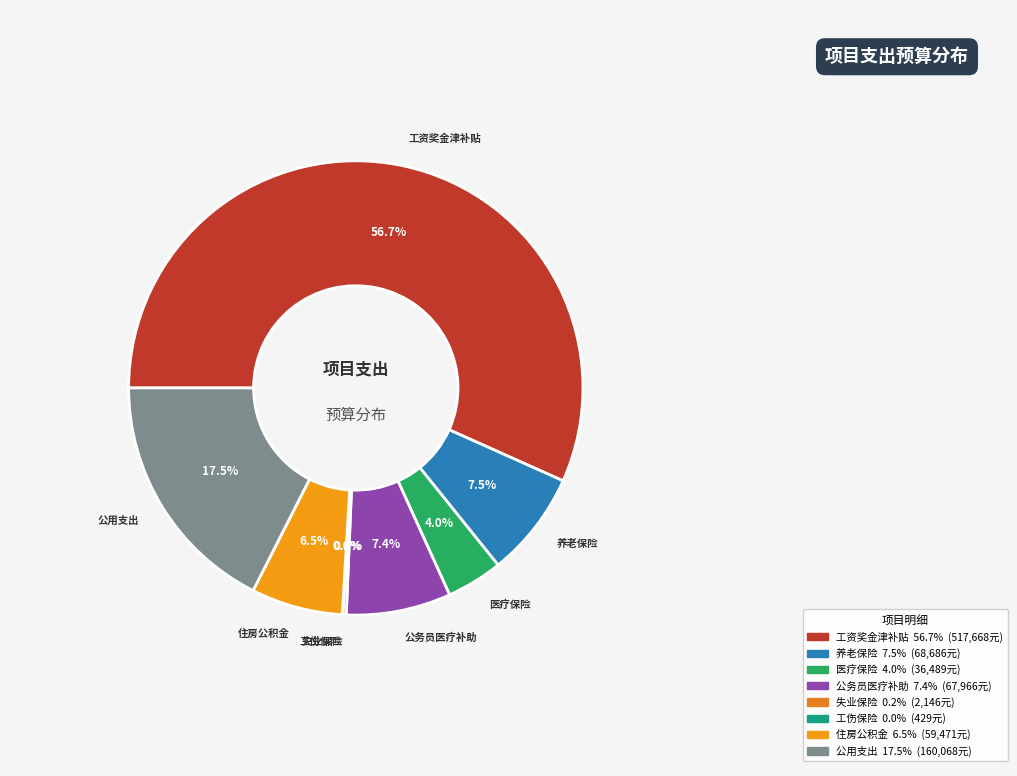

Approximately how many times larger is the value at 工资奖金津补贴 compared to 公用支出?

3.2